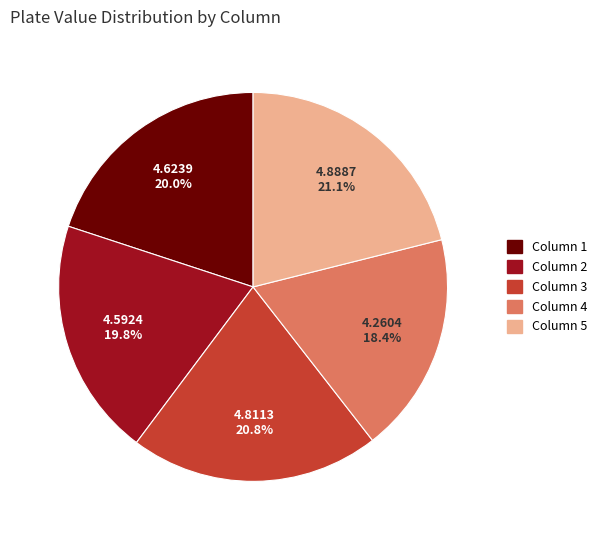

What percentage is NOT represented by Column 5?

78.9%